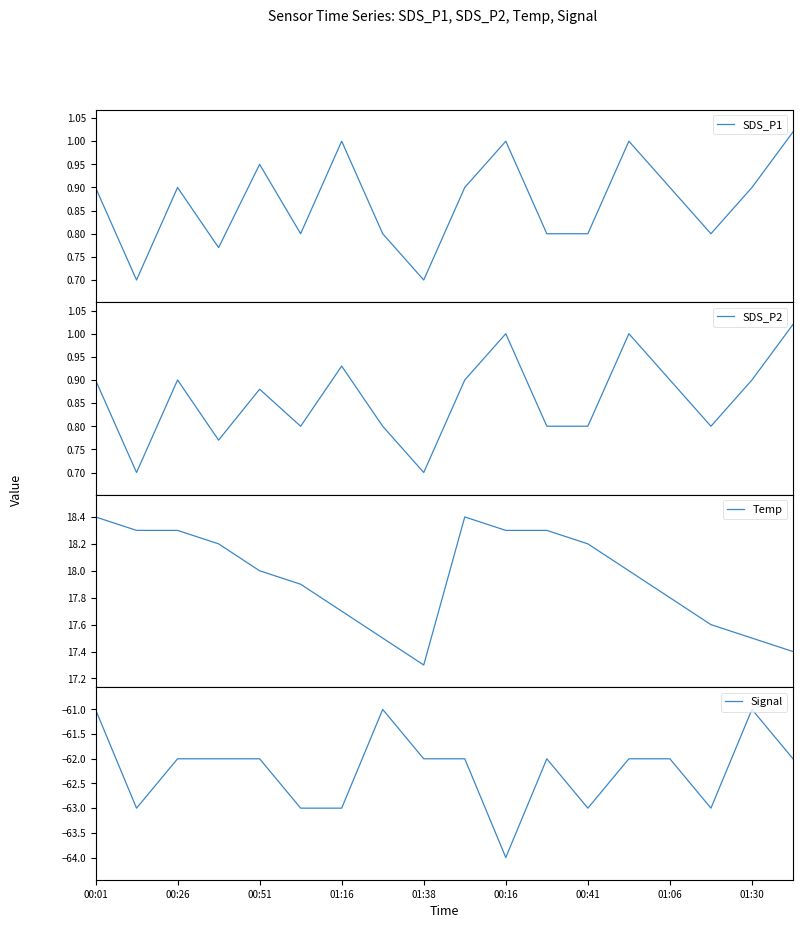

Does the chart display data point markers on the line(s)?

No